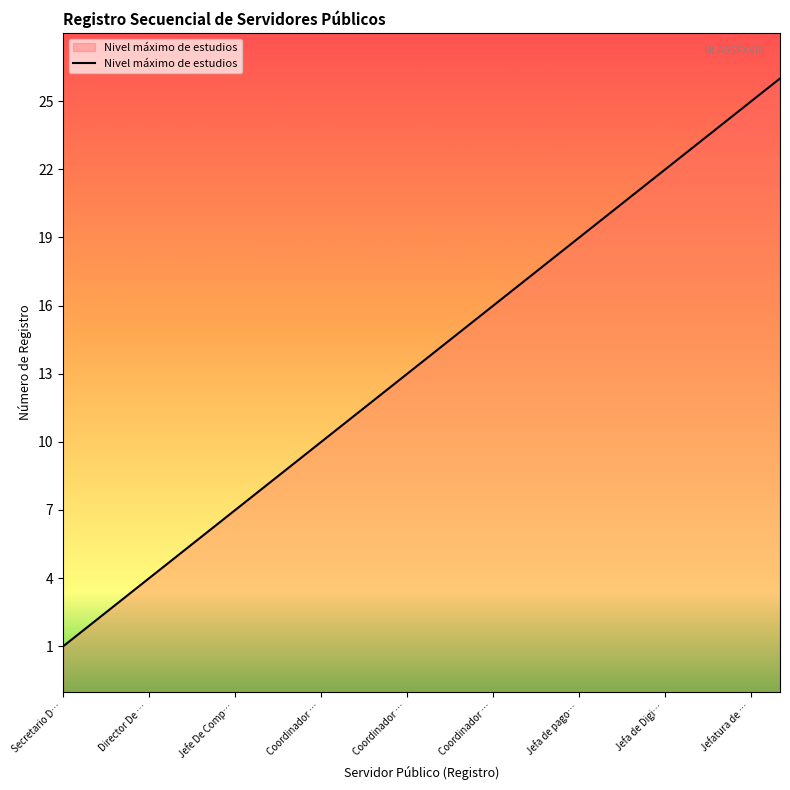

The chart shows a value of 26 at 25. True or false?

True